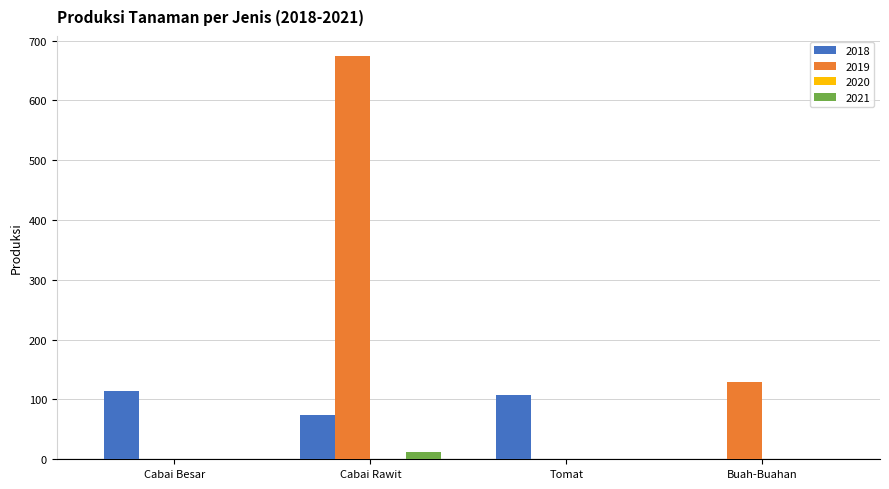

The 2019 series shows 200 at Buah-Buahan. True or false?

False